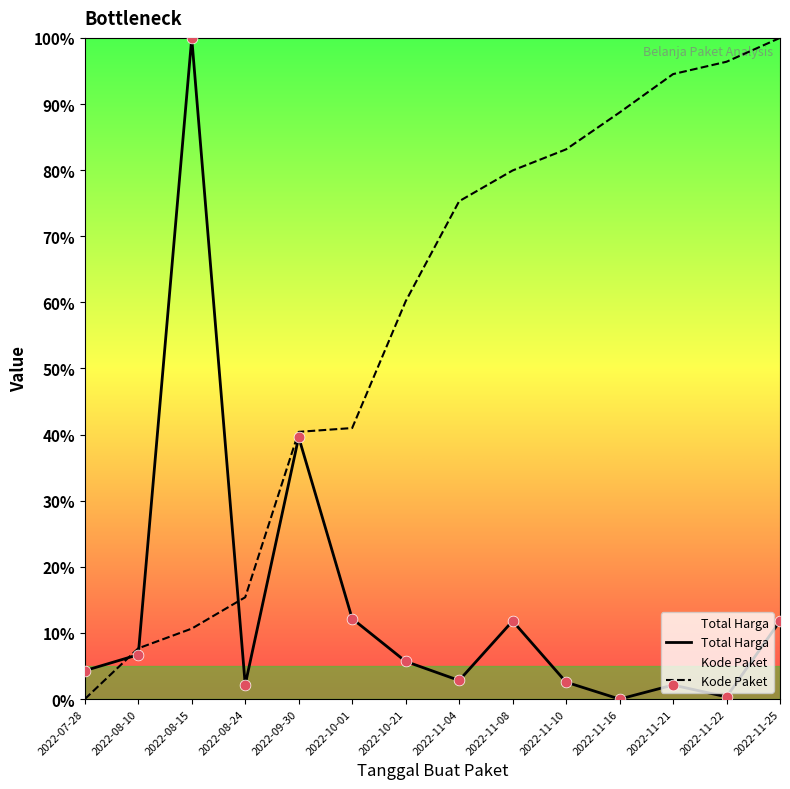

At how many categories does at least one series exceed 30?

11